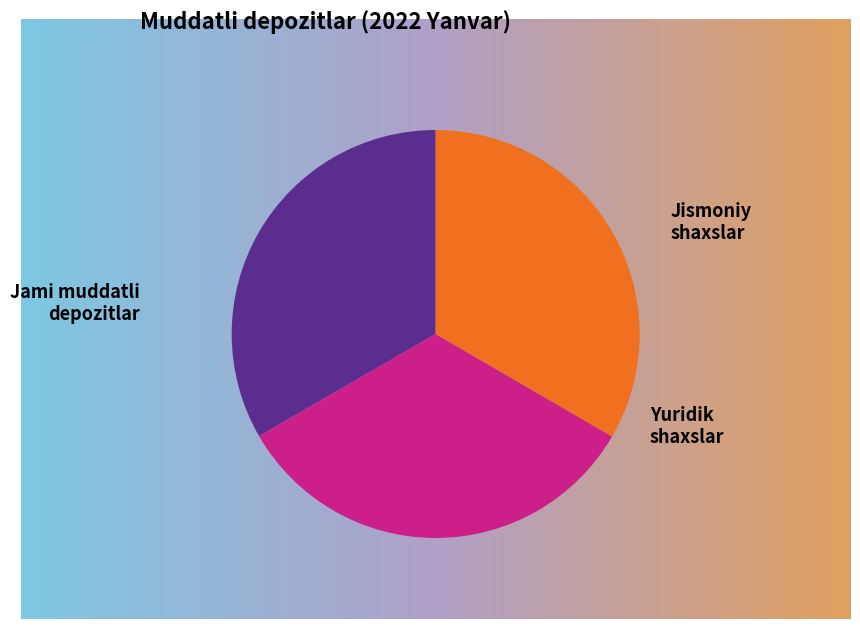

To the nearest percent, what is the combined percentage of Jismoniy shaxslarning muddatli depozitlar and Yuridik shaxslarning muddatli depozitlar?

67%